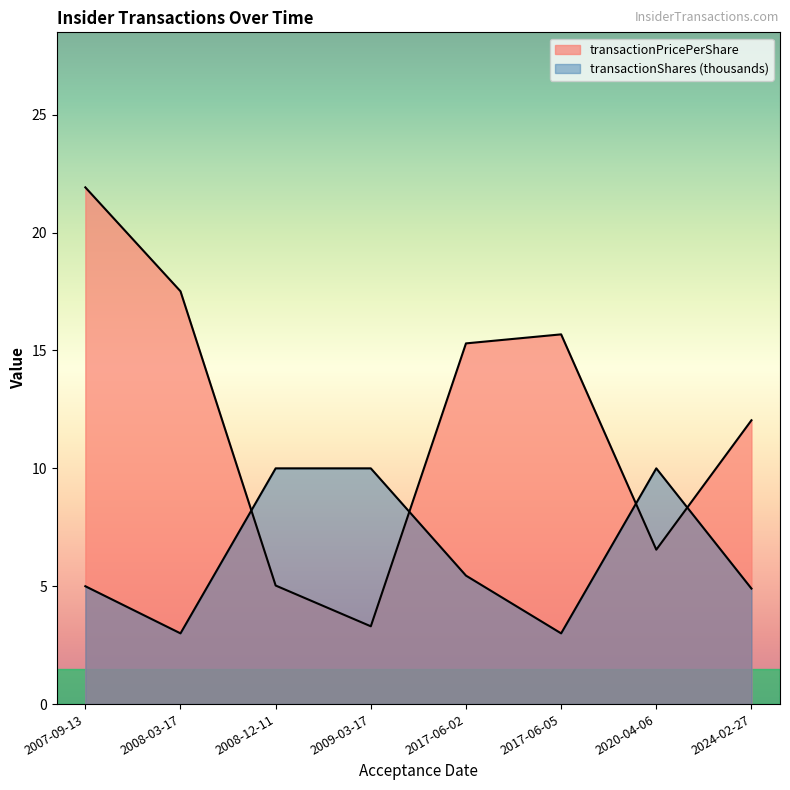

What is the maximum value shown in the chart?

21.9